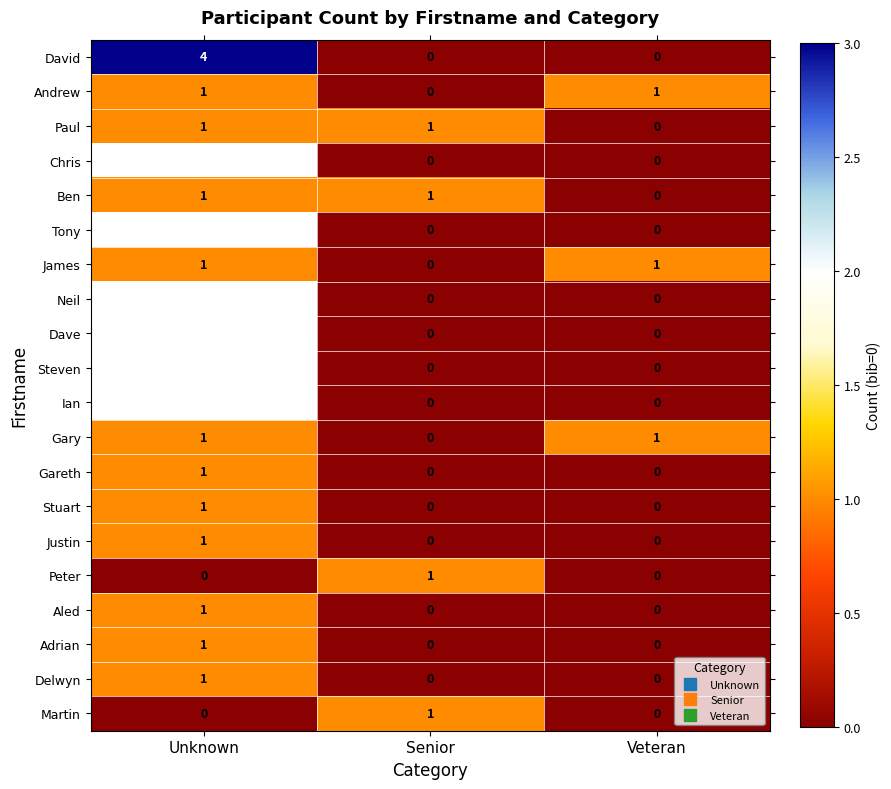

Which series has the largest total across all categories?

David